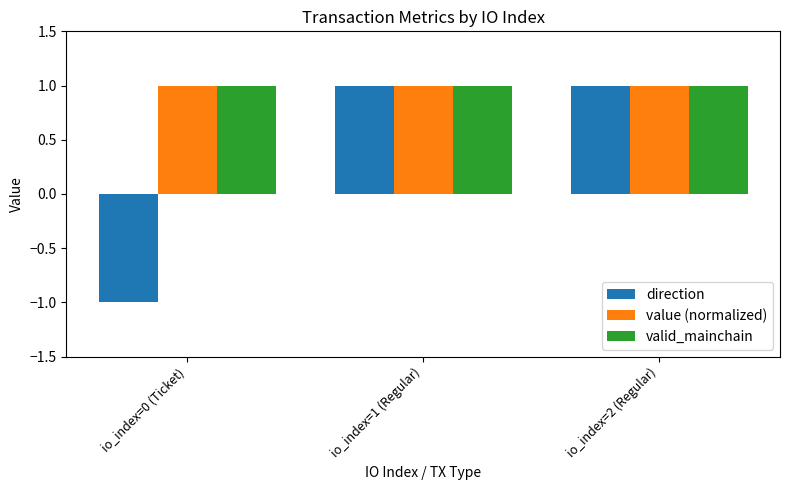

What is the value of the value (normalized) bar at the 3rd from the left?

1